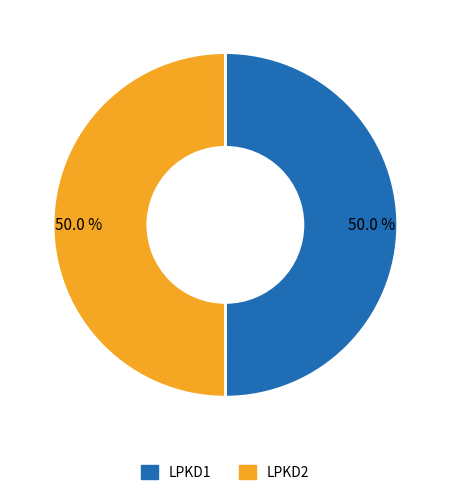

Is the sum of LPKD2 and LPKD1 greater than half?

Yes